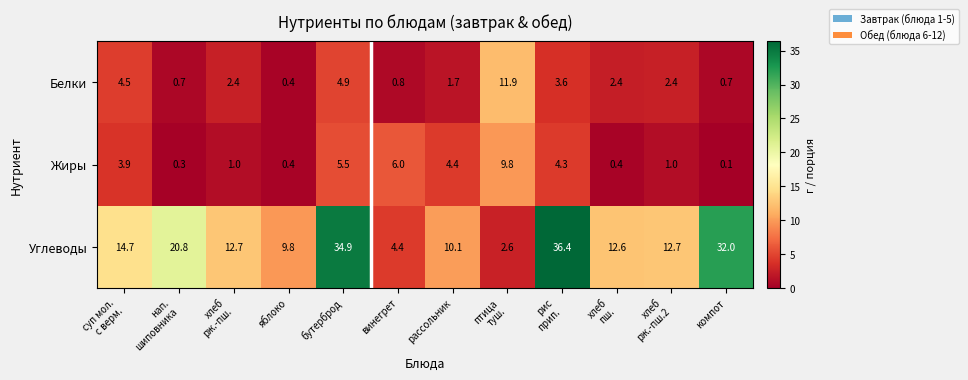

Is it true that Белки equals 3.2 at бутерброд?

False